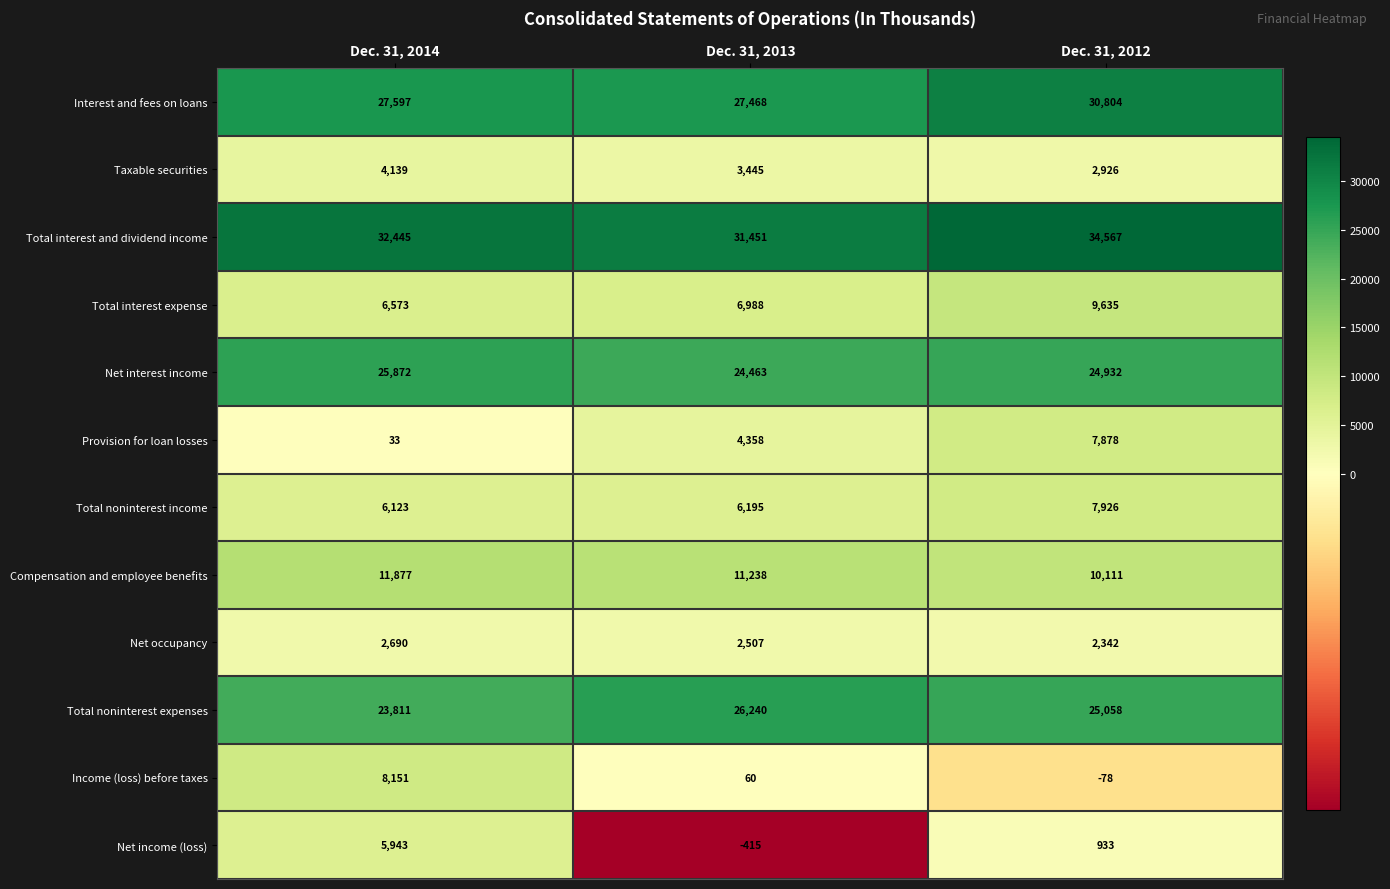

Count the number of categories in the chart.

3